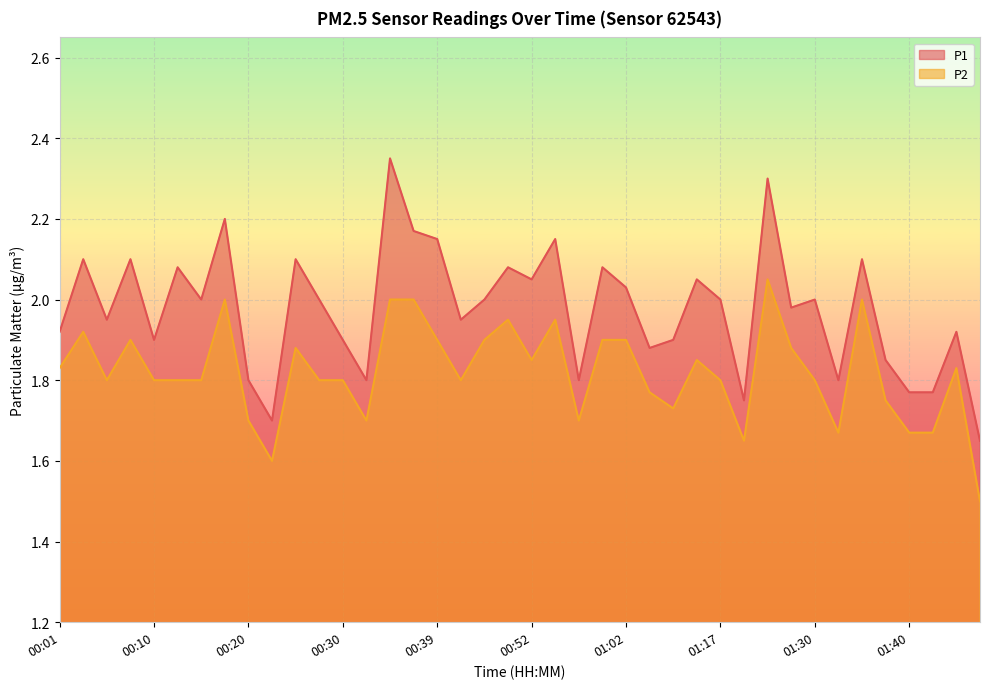

How many values in the P1 series exceed 2?

16